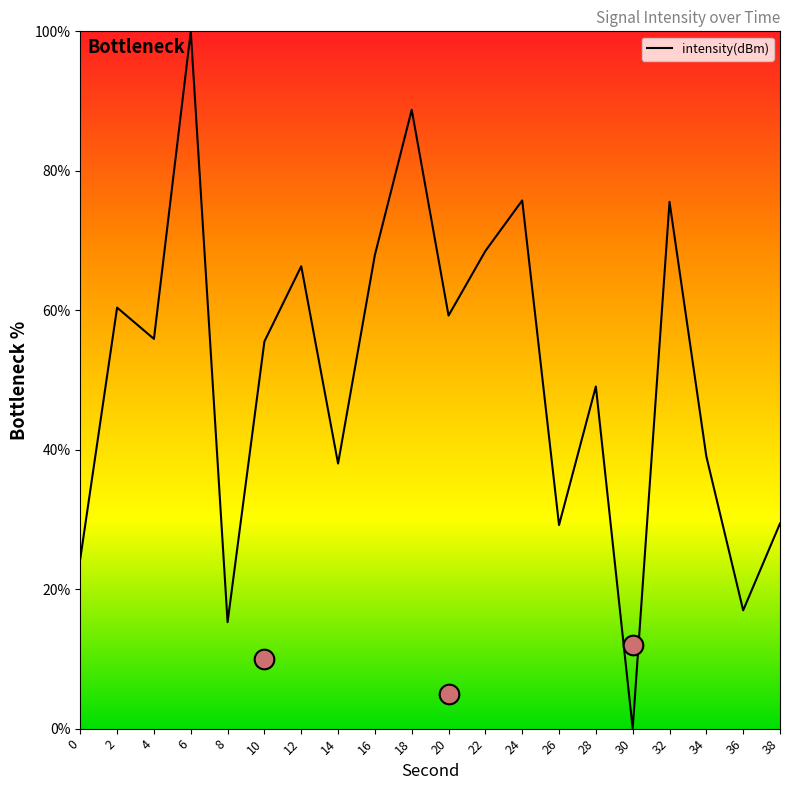

What is the ratio of the value at 8 to the value at 26?

0.5